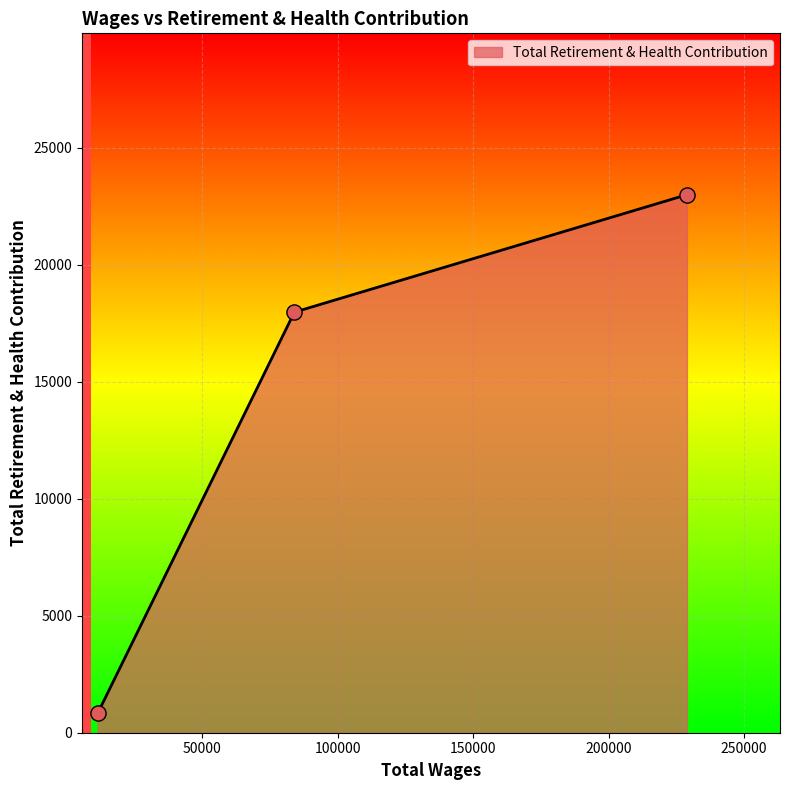

What is the greatest value displayed?

22996